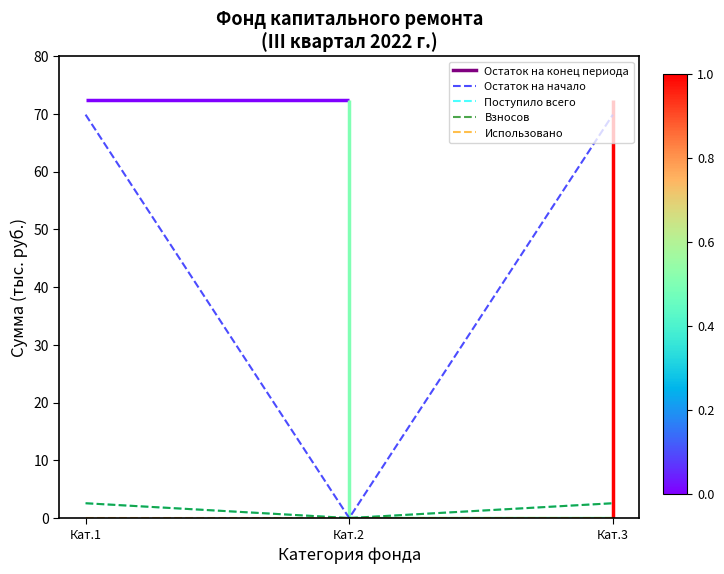

What is the value of the Остаток на начало point at the 1st from the left?

69.8